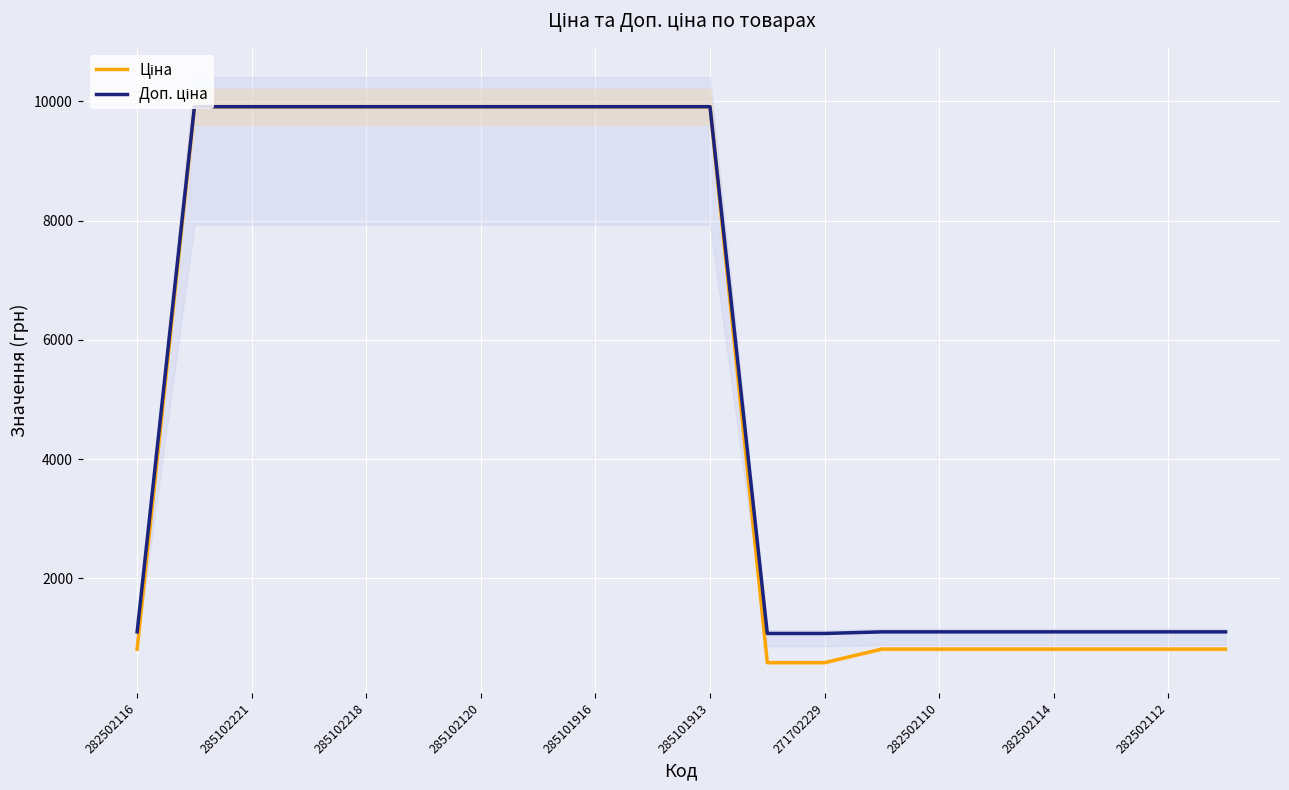

Count the number of data series in this chart.

2